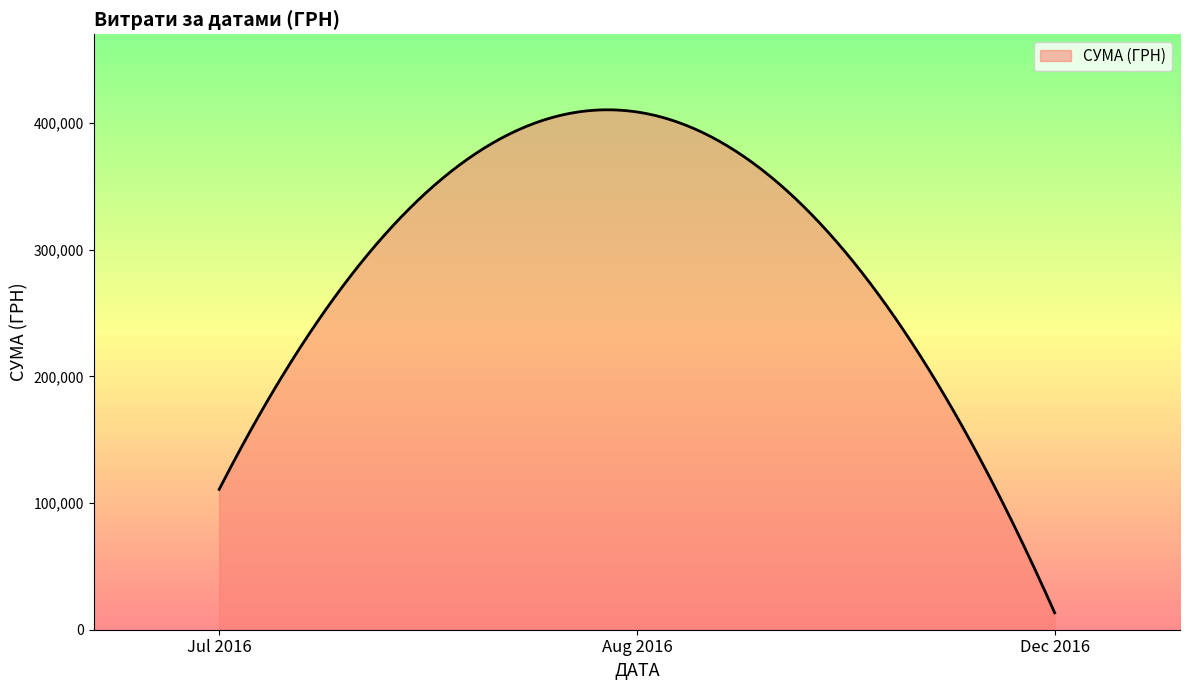

What is the difference between the maximum and minimum values?

396977.9